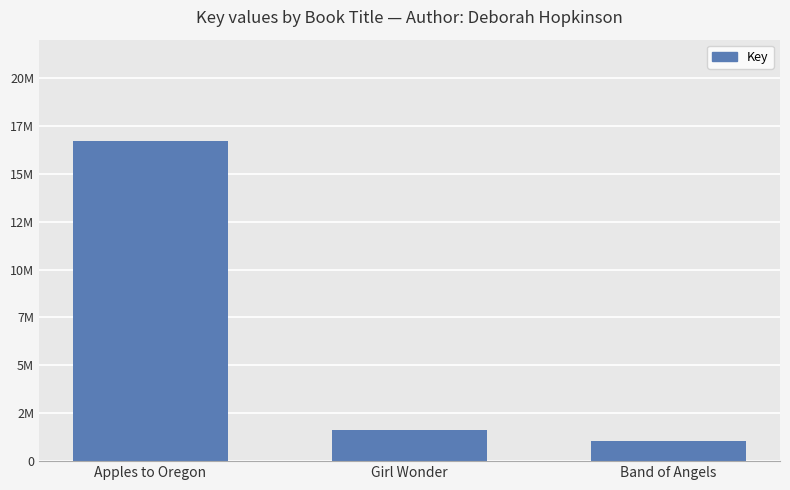

Does the chart contain any negative values?

No